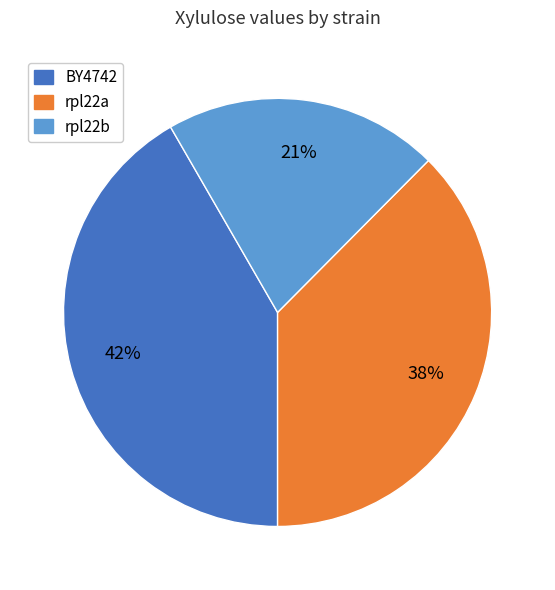

How many slices are in this pie chart?

3